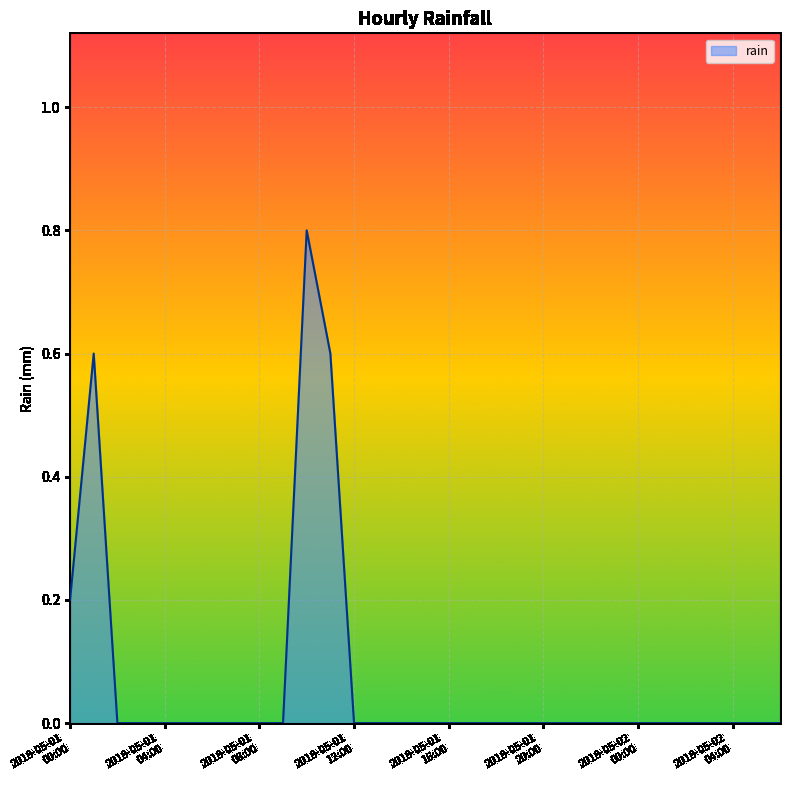

What is the maximum value shown in the chart?

0.8